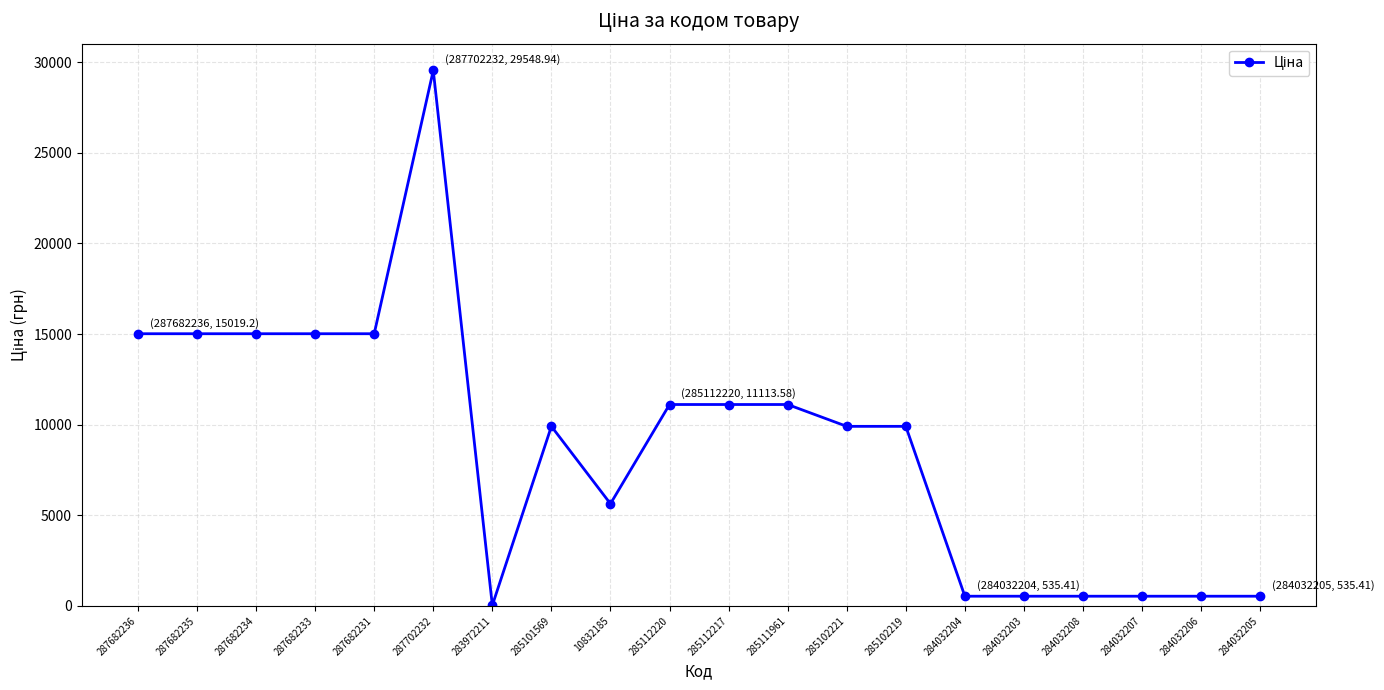

What is the difference between the maximum and minimum values?

29516.9